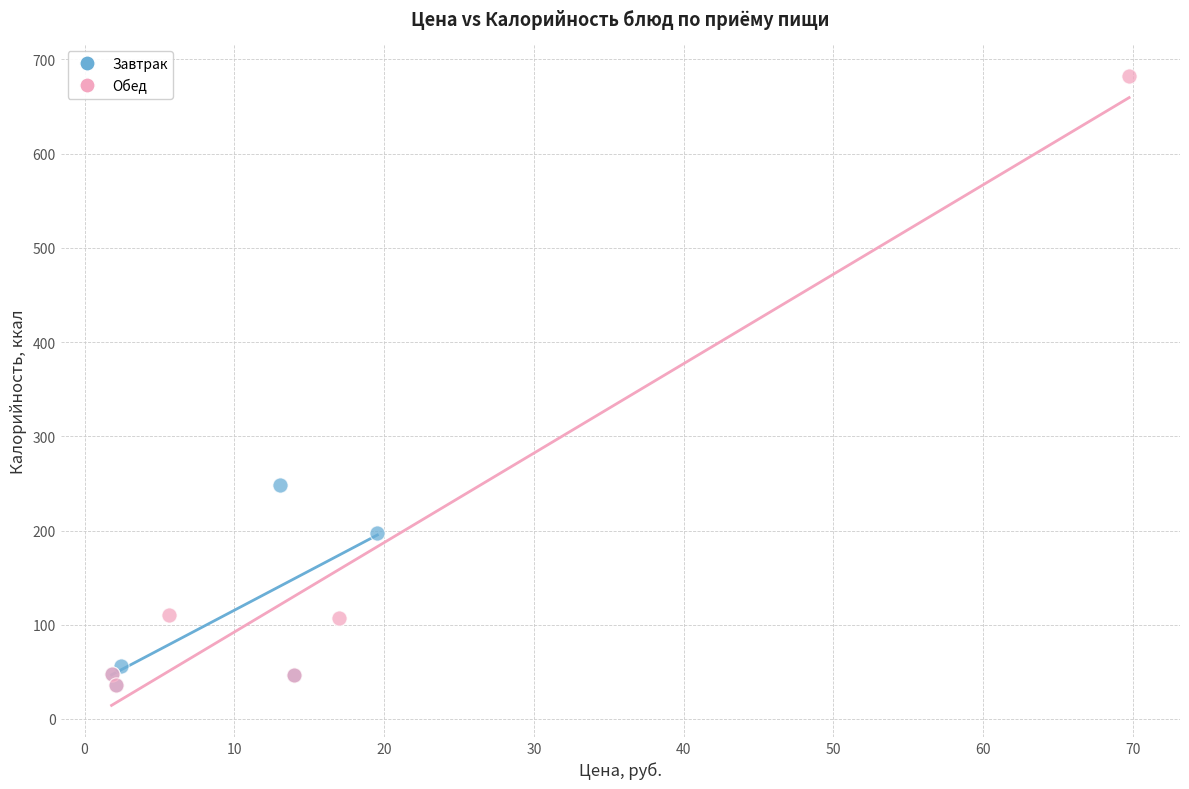

What are all the series names shown in the legend?

Завтрак, Обед